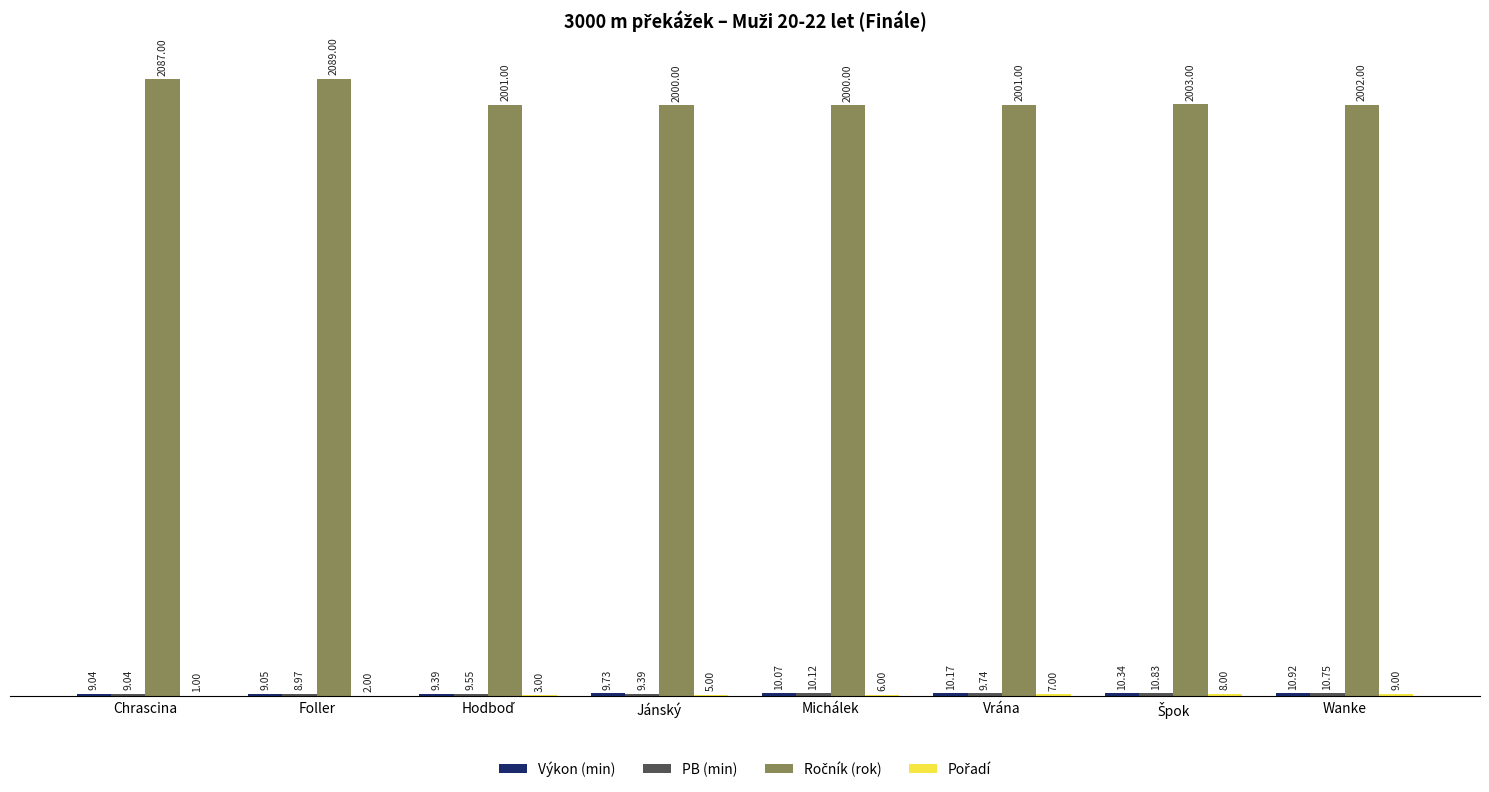

At which category is the sum across all series the highest?

Foller